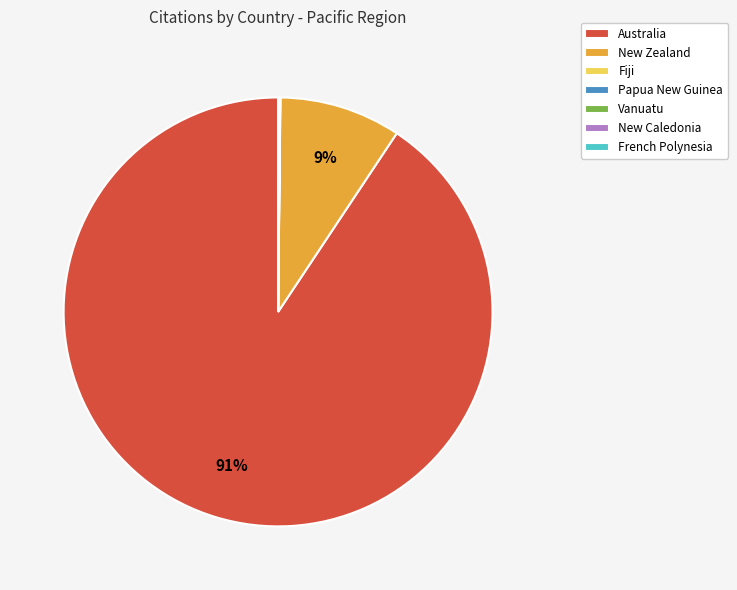

What is the largest slice in the pie chart?

Australia